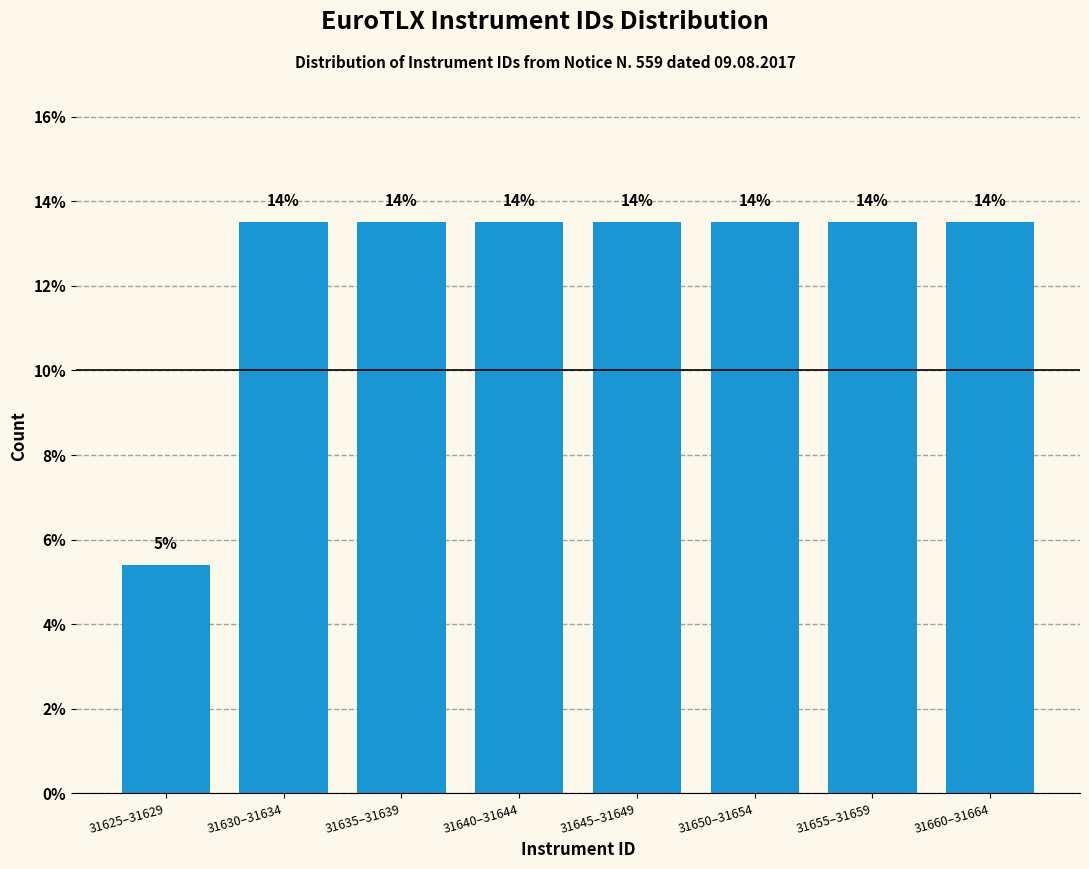

Does the chart contain any negative values?

No